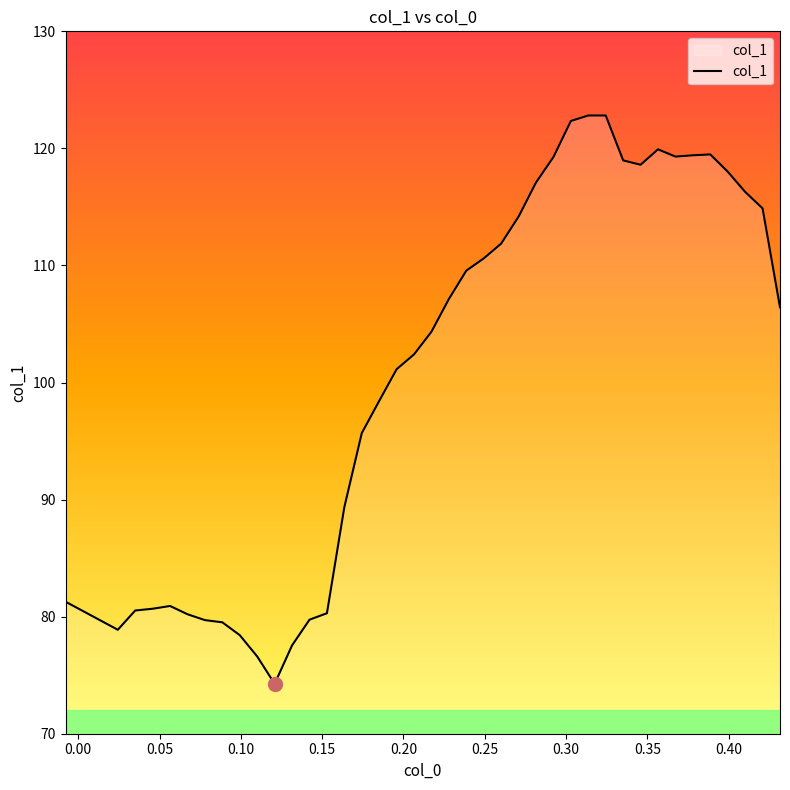

What is the greatest value displayed?

122.8